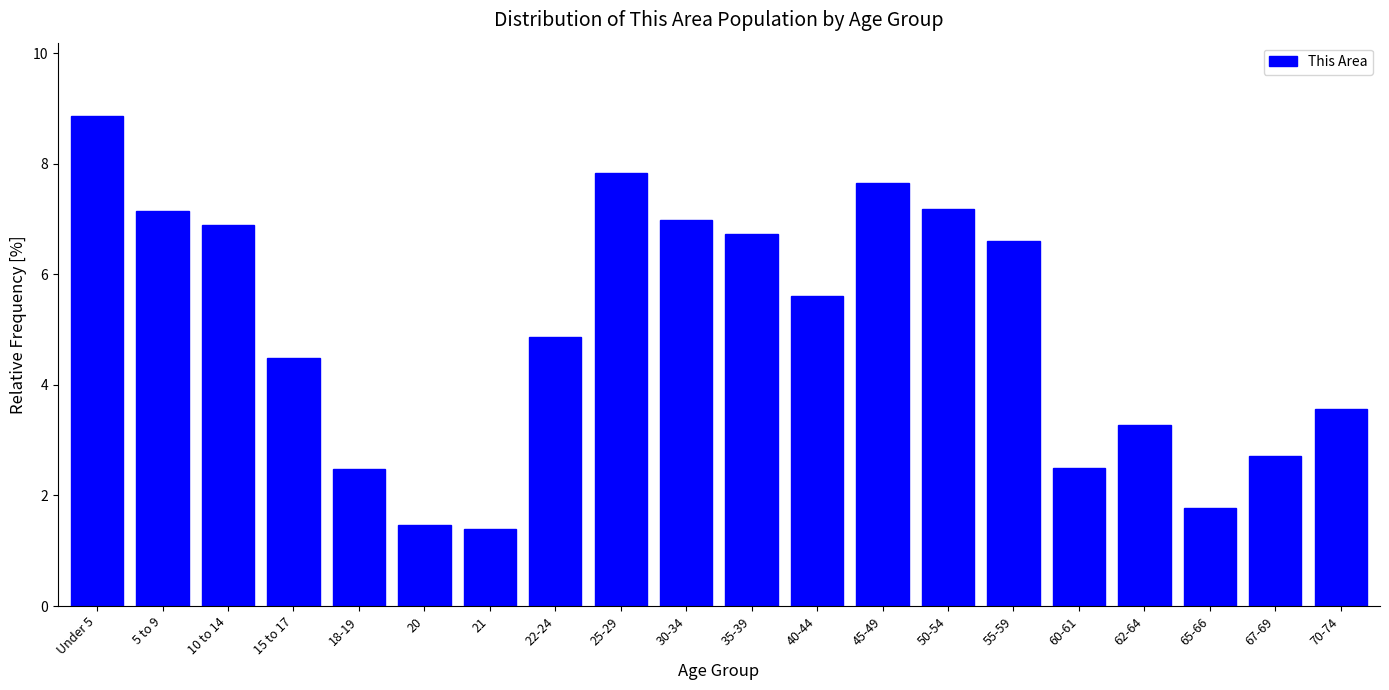

What is the sum of the values at 20 and 40-44?

7.1